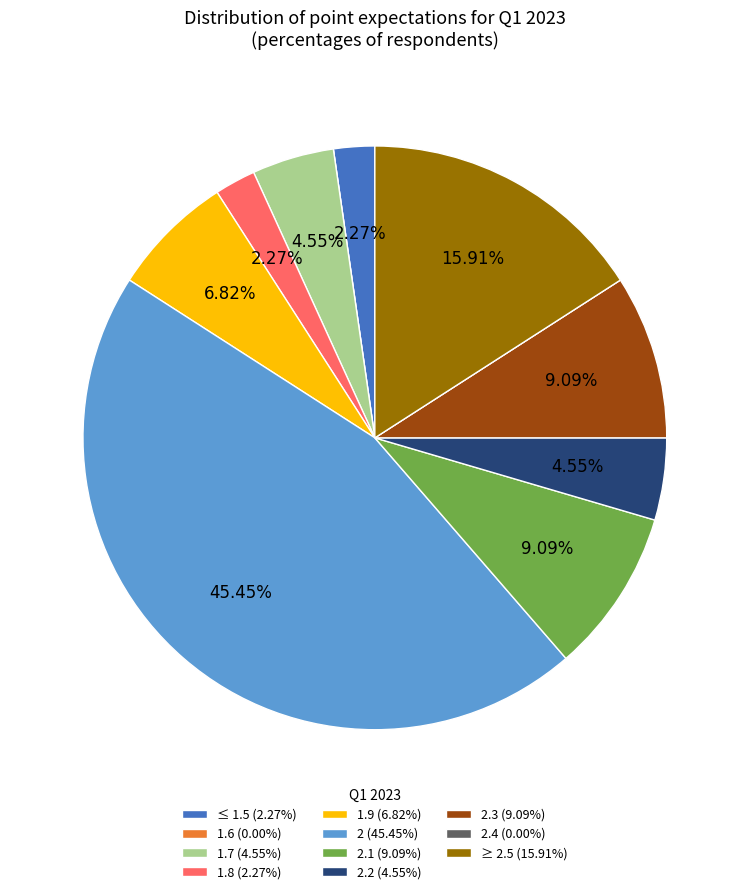

Is there a majority slice in this chart?

No